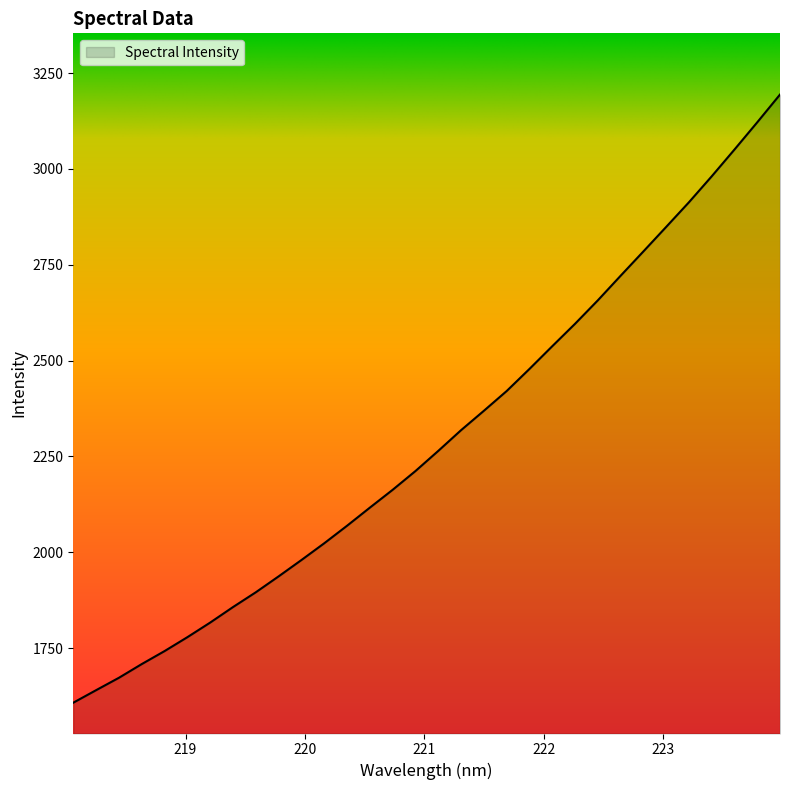

Does the chart display data point markers on the line(s)?

No